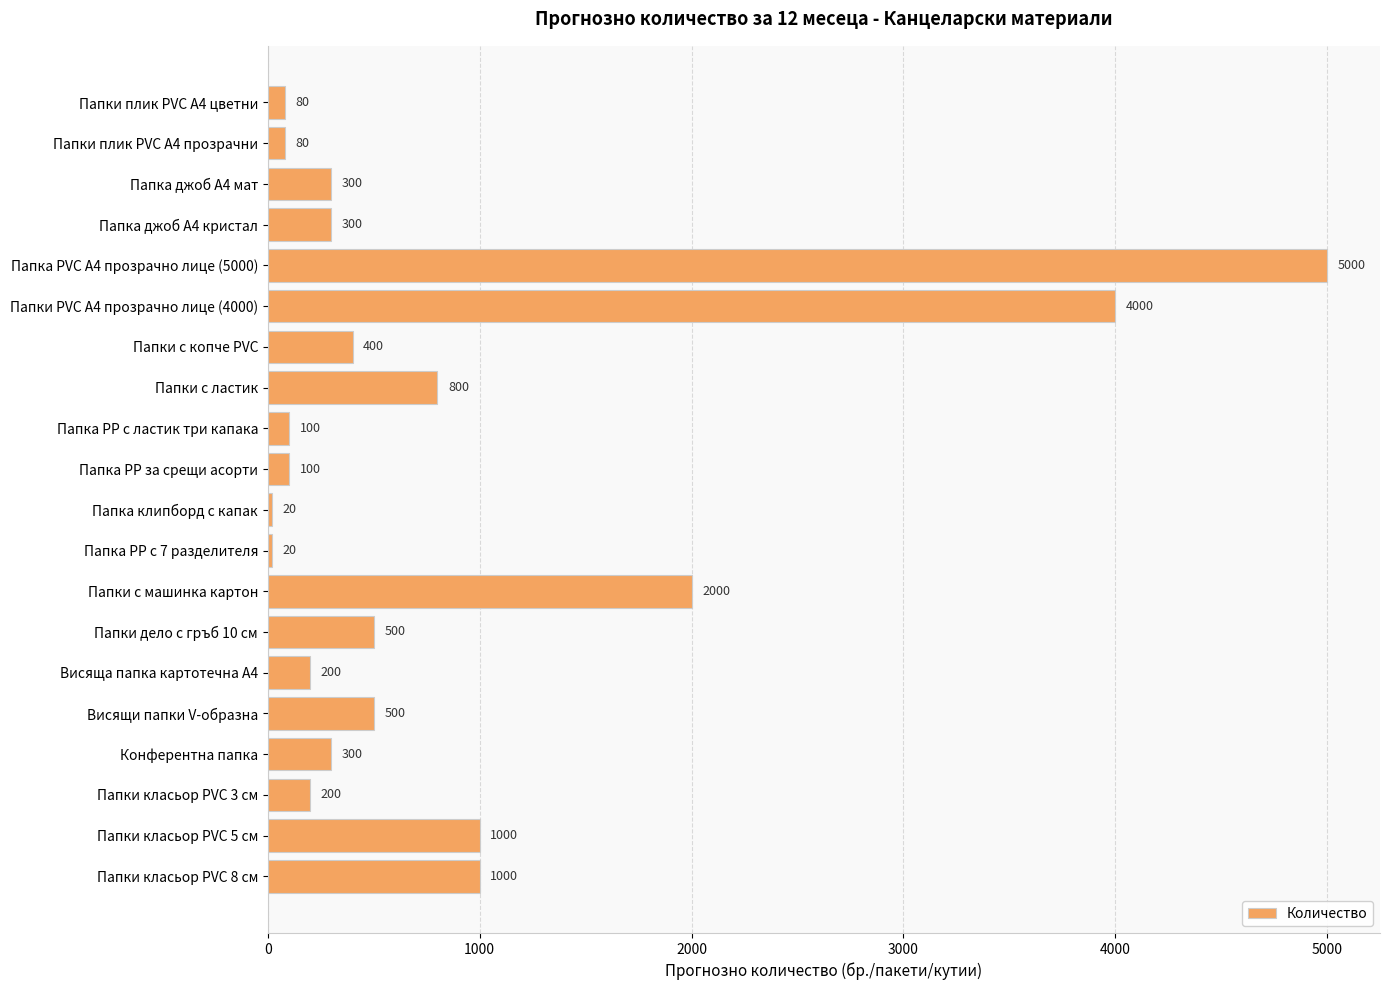

What is the label of the 2nd bar from the bottom?

Папки класьор PVC 5 см